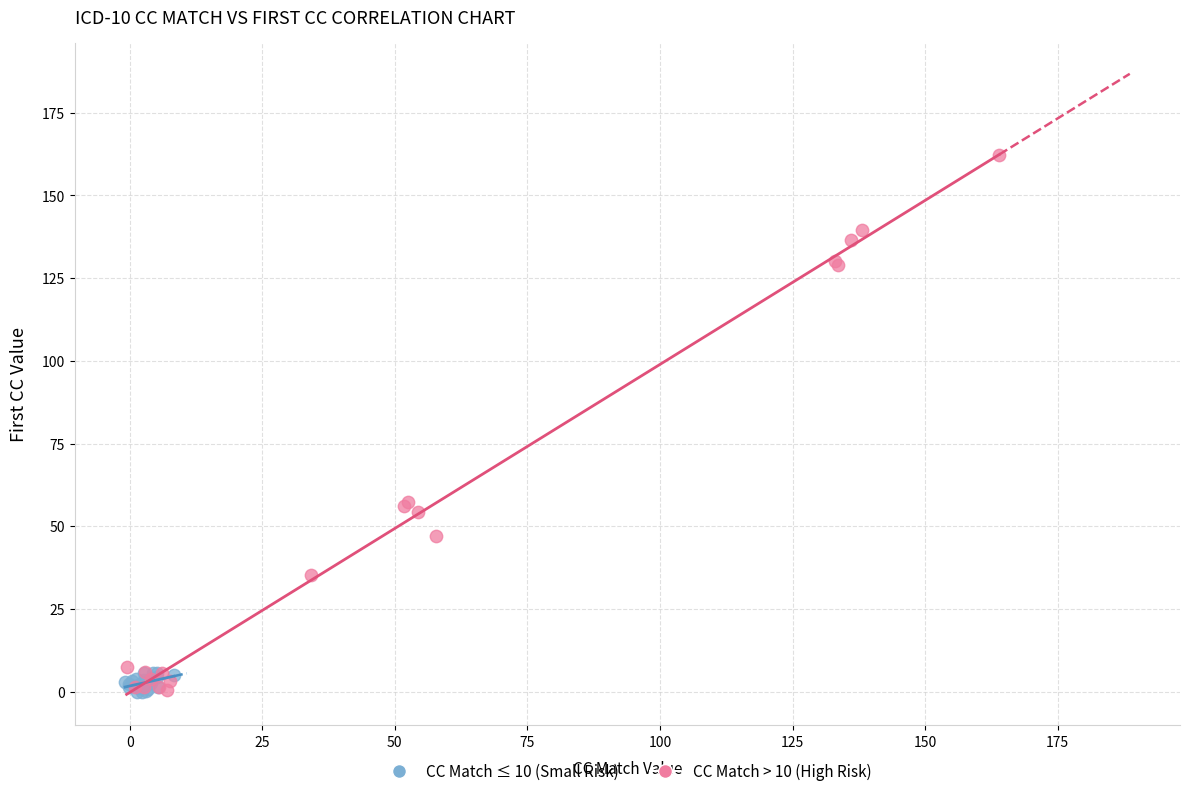

Which series contains the highest Y value?

CC Match > 10 (High Risk)